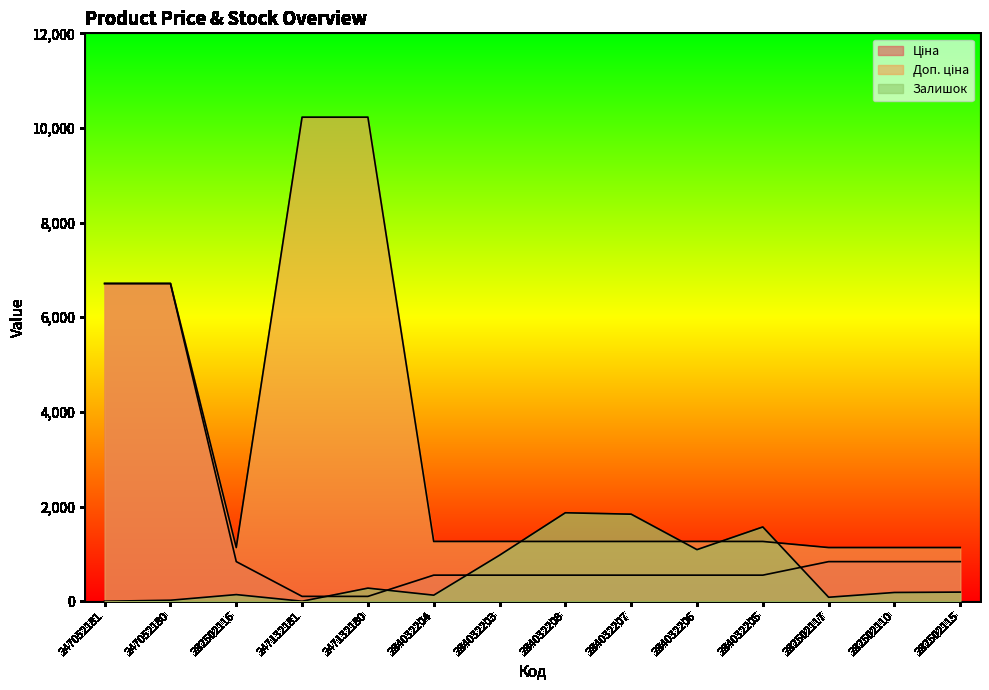

At how many categories does at least one series exceed 2448?

4